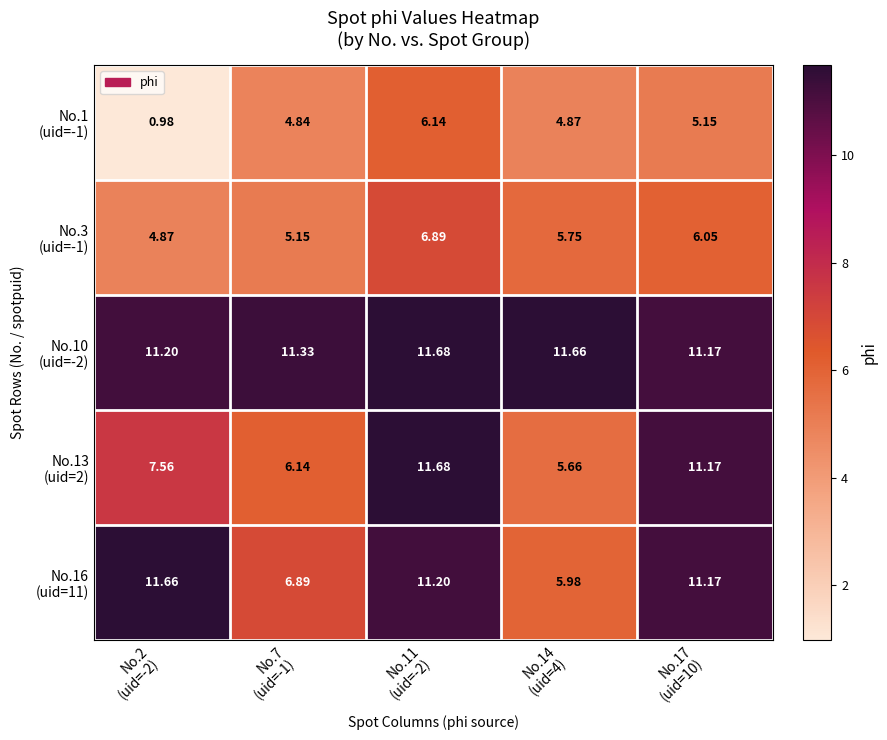

Rank the series by their maximum value, from lowest to highest.

No.1 (uid=-1), No.3 (uid=-1), No.16 (uid=11), No.10 (uid=-2), No.13 (uid=2)